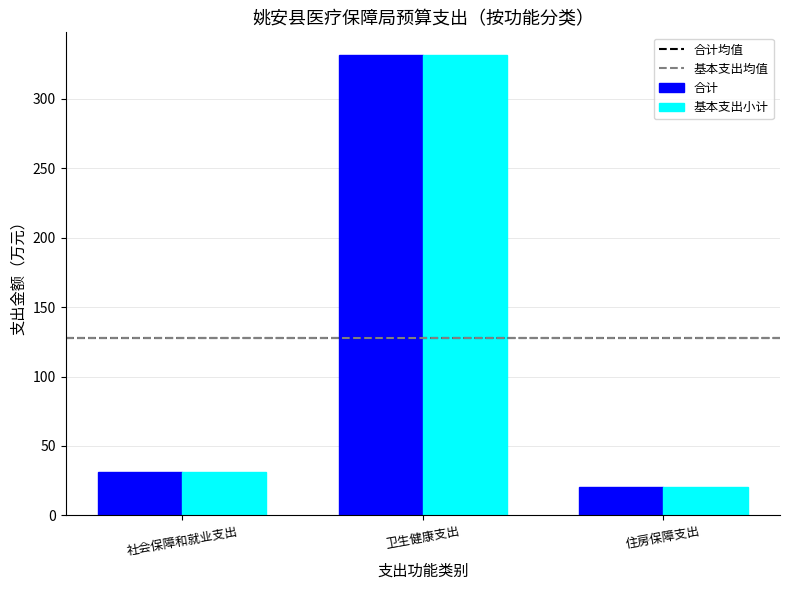

What is the difference between the 基本支出小计 values at 住房保障支出 and 社会保障和就业支出?

11.0